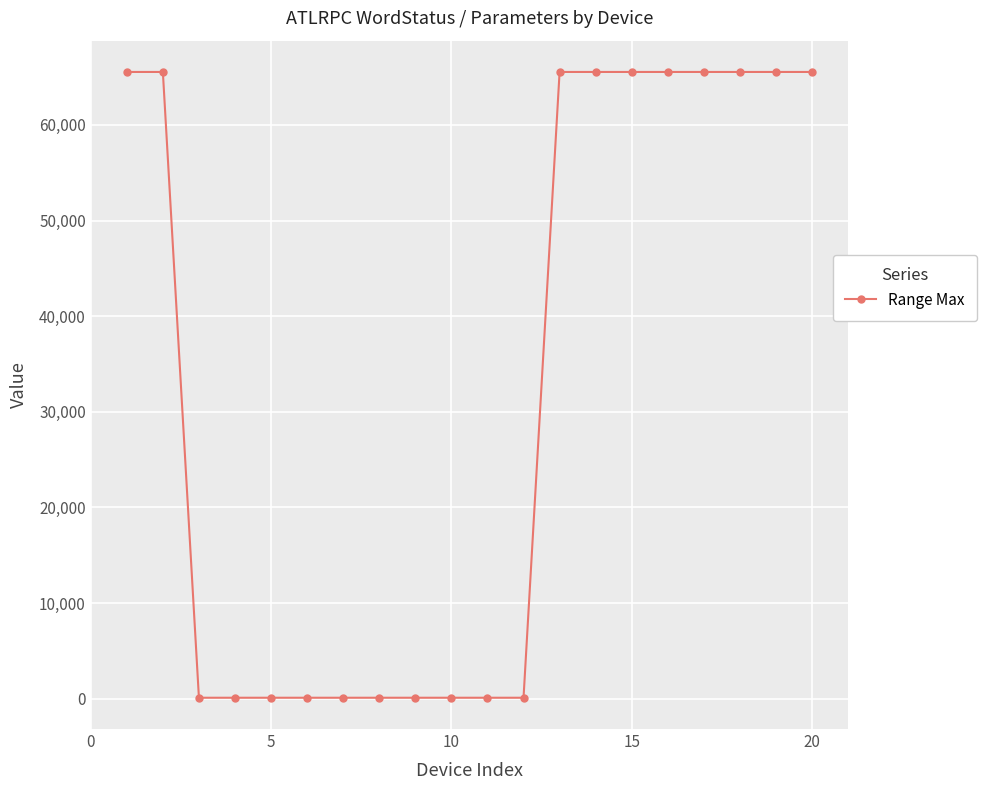

What is the greatest value displayed?

65535